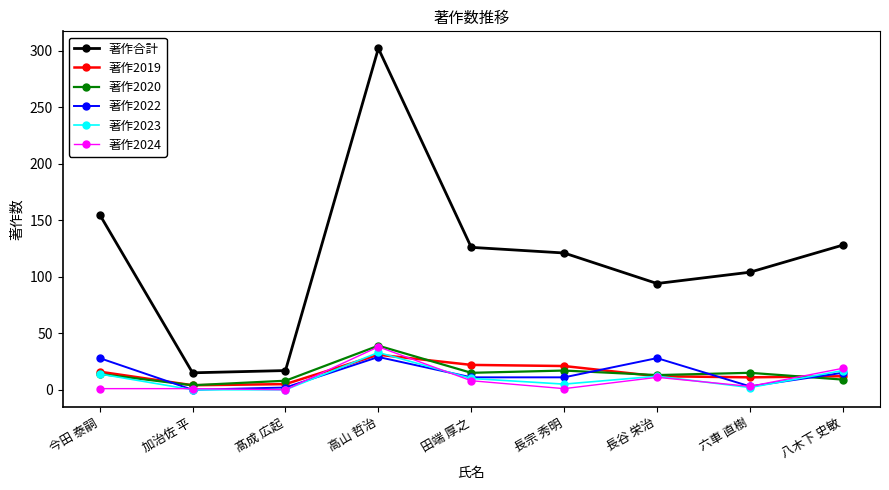

What is the difference between the maximum and minimum values in the 著作合計 series?

287